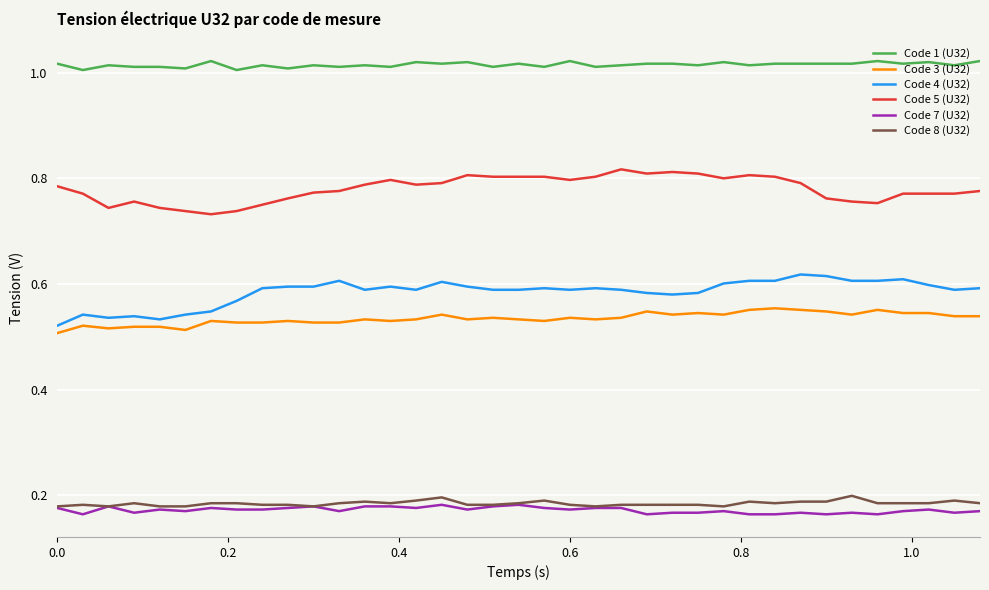

Which series has the largest total across all categories?

Code 1 (U32)